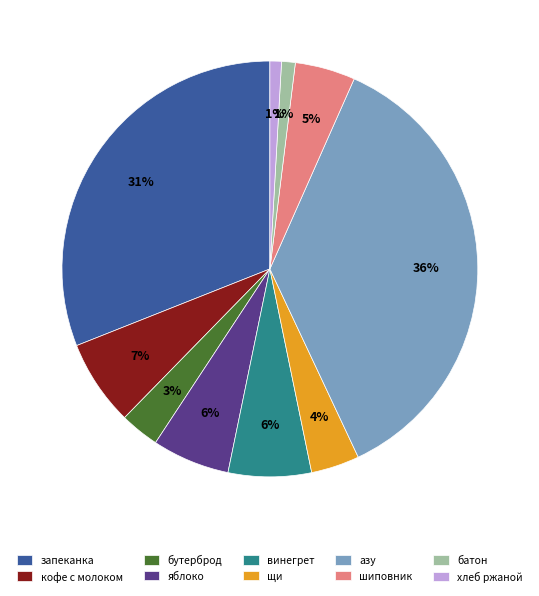

Is there a majority slice in this chart?

No